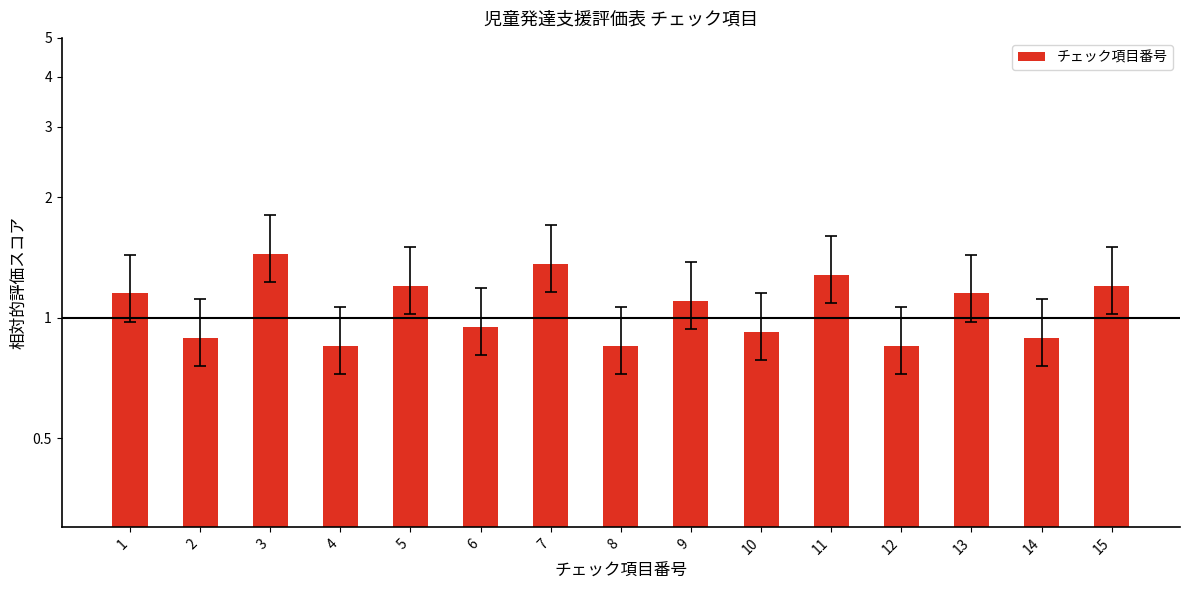

Which label corresponds to the smallest value in the chart?

4